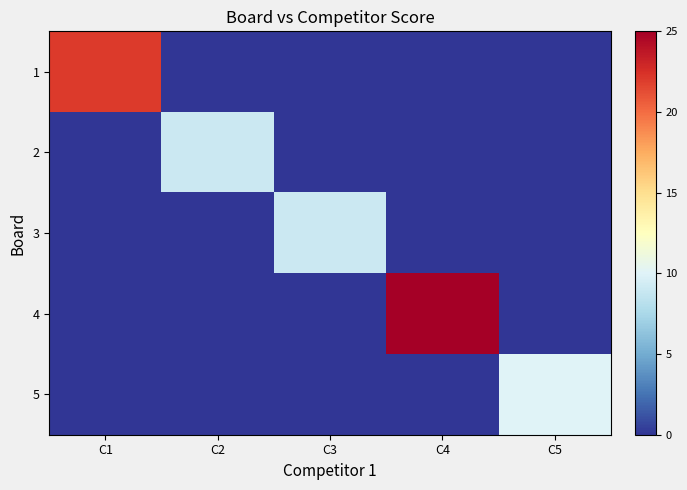

Reading left to right, transcribe all the data shown in this chart.

1: C1=22	C2=0	C3=0	C4=0	C5=0
2: C1=0	C2=9	C3=0	C4=0	C5=0
3: C1=0	C2=0	C3=9	C4=0	C5=0
4: C1=0	C2=0	C3=0	C4=25	C5=0
5: C1=0	C2=0	C3=0	C4=0	C5=10